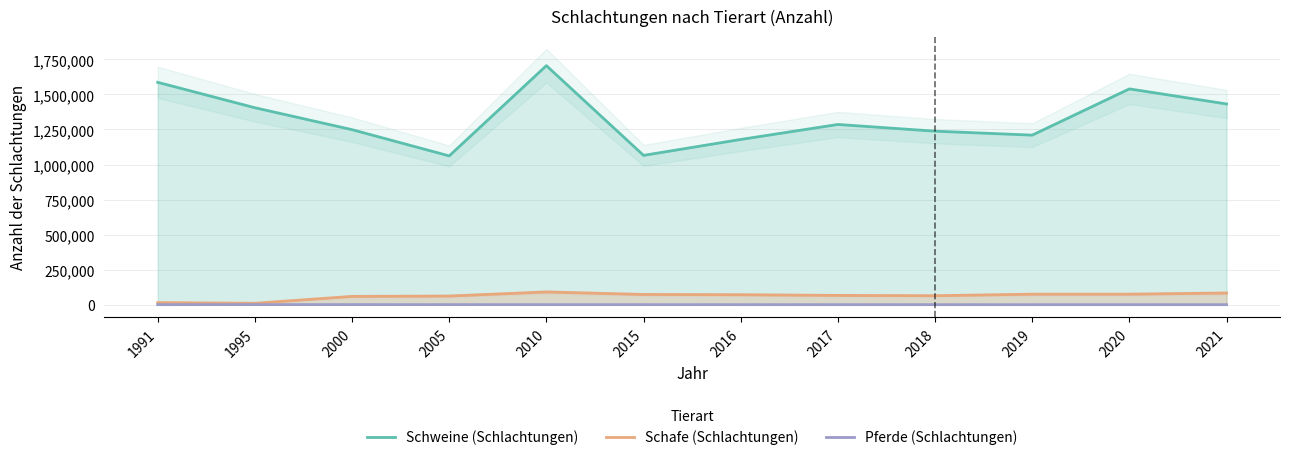

Rank the series by their maximum value, from highest to lowest.

Schweine (Schlachtungen), Schafe (Schlachtungen), Pferde (Schlachtungen)